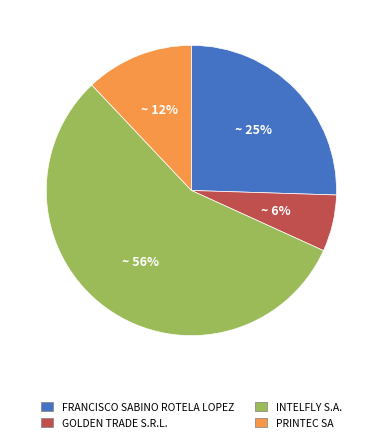

Count the number of slices in the pie.

4